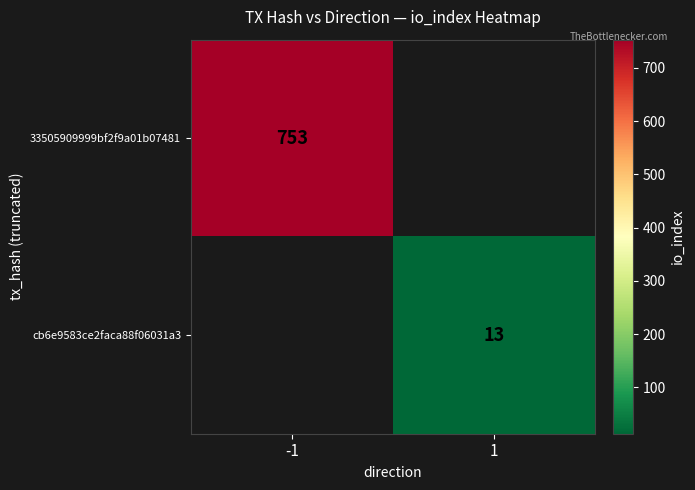

The 33505909999bf2f9a01b07481 series shows 753 at -1. True or false?

True